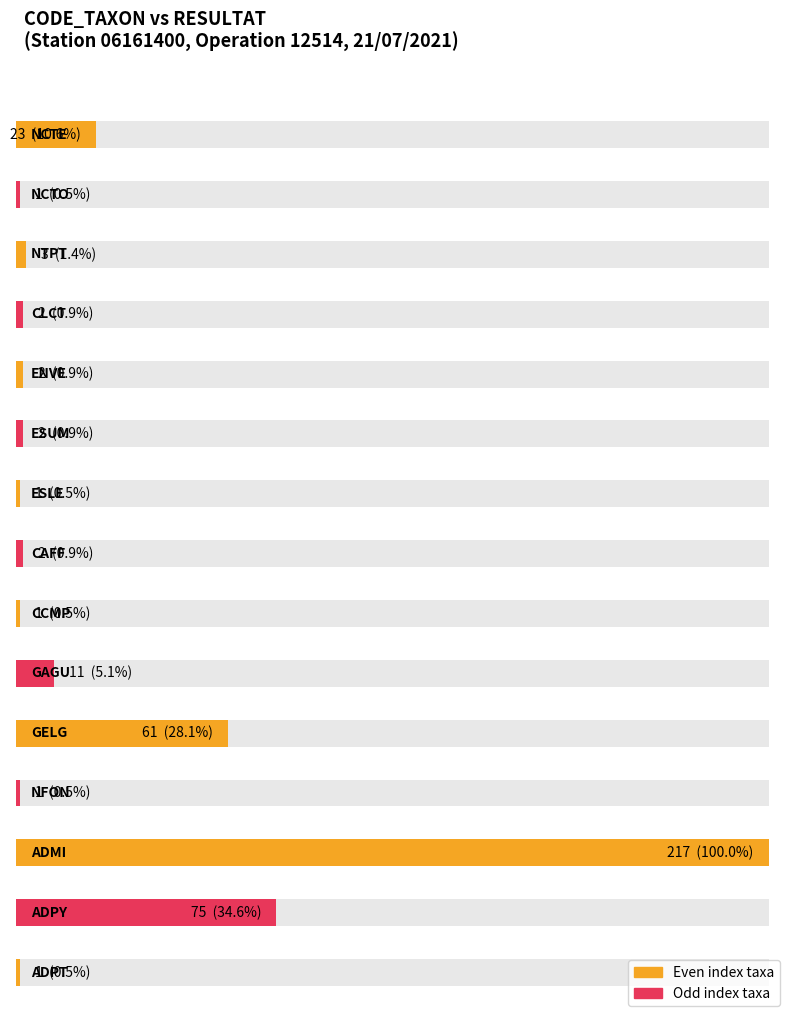

Which label corresponds to the largest value in the chart?

ADMI